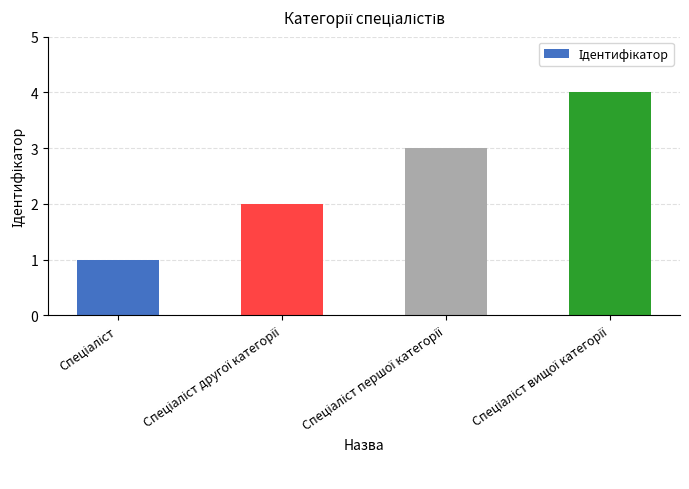

What is the greatest value displayed?

4